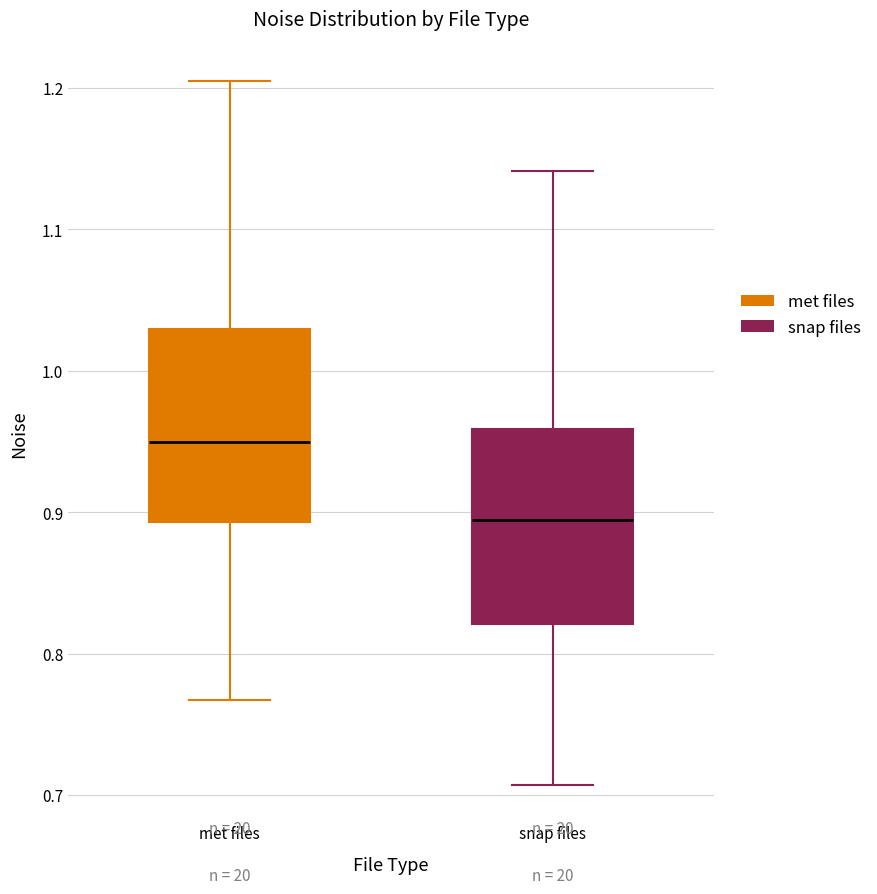

Reading left to right, transcribe this box plot: for each box, give where its median line is, the range the box spans, and where its two whiskers end, as read against the y-axis. The values are not printed on the chart, so give them approximately, as read against the axis.

met files: median 0.95, box 0.89 to 1.03, whiskers 0.77 to 1.20
snap files: median 0.89, box 0.82 to 0.96, whiskers 0.71 to 1.14